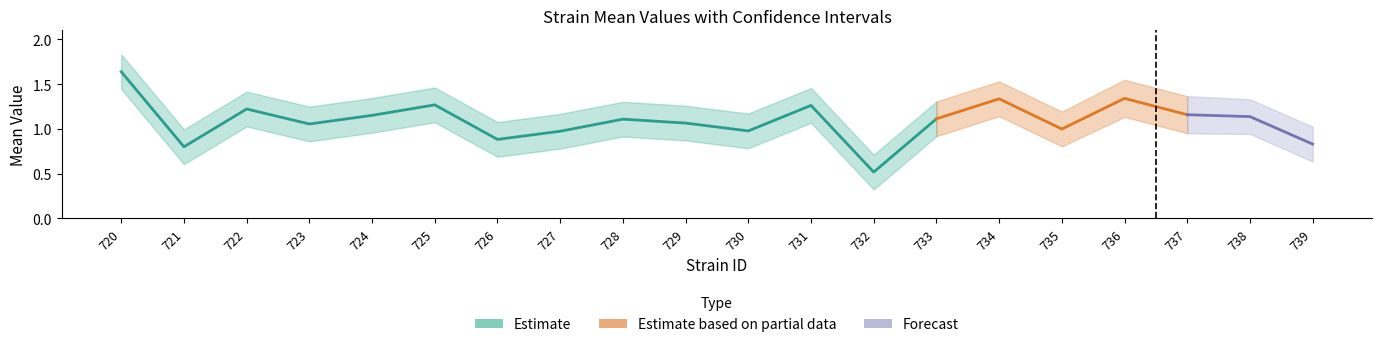

True or false: uppercl and mean intersect in this chart.

False